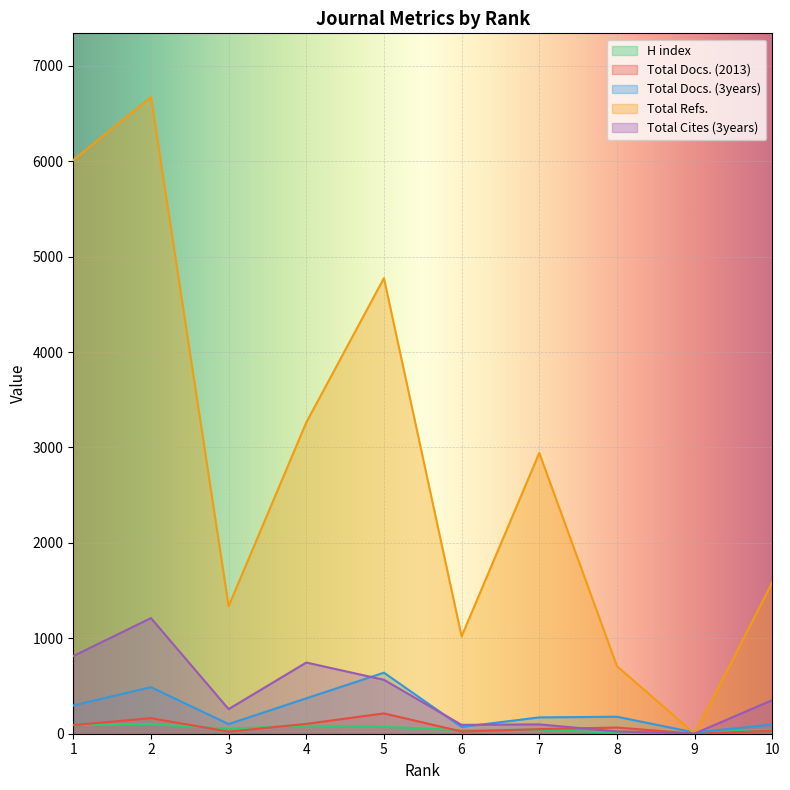

What are all the series names shown in the legend?

H index, Total Docs. (2013), Total Docs. (3years), Total Refs., Total Cites (3years)